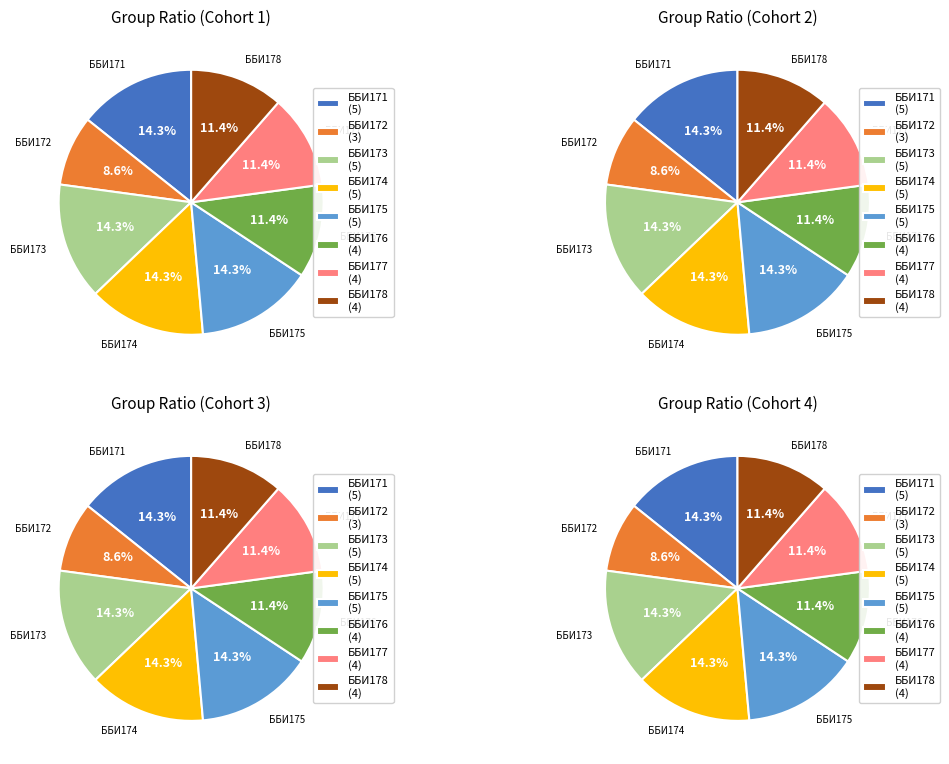

To the nearest percent, what portion does ББИ173 represent?

14%